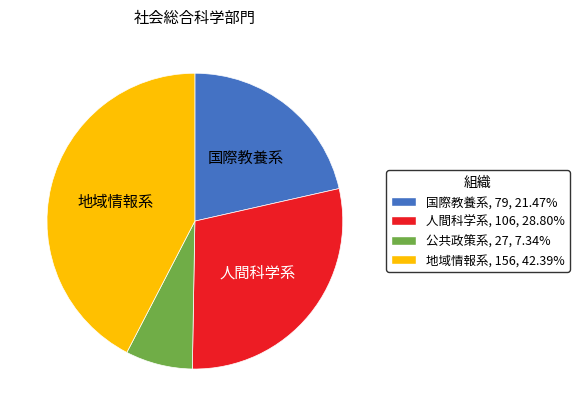

Combined, do 人間科学系, 106, 28.80% and 地域情報系, 156, 42.39% account for over 50%?

Yes